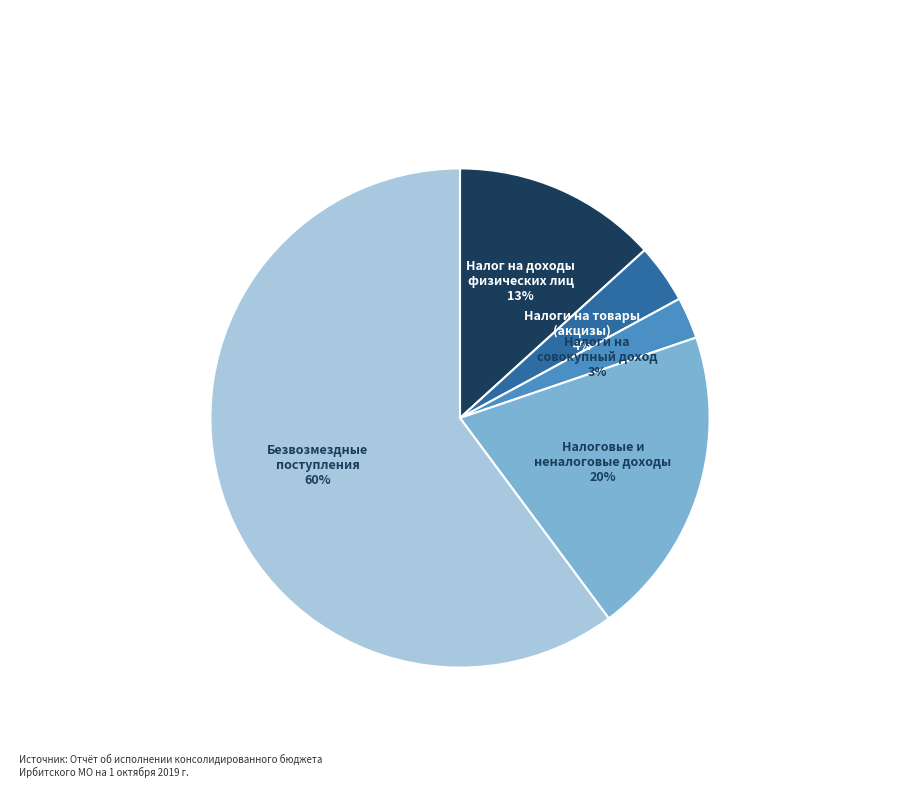

To the nearest percent, what is the difference between the largest and smallest slice percentages?

57%